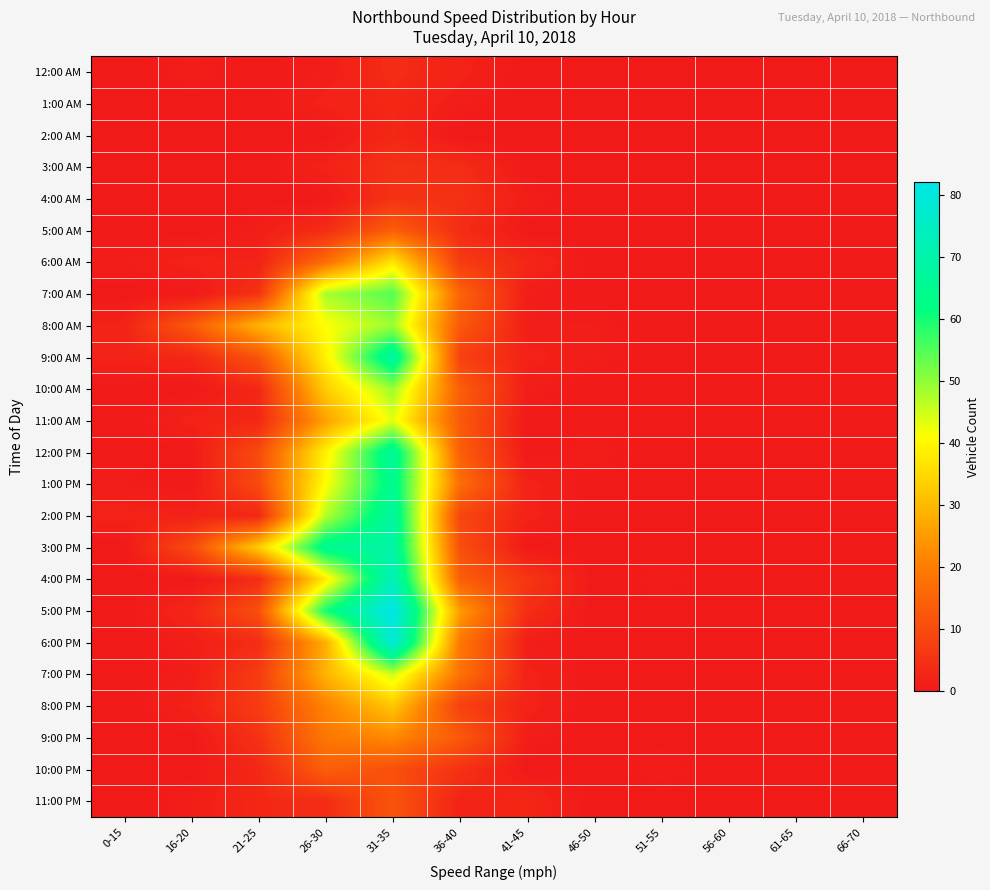

Reading left to right, extract all data points from this chart.

12:00 AM: 0-15=0	16-20=1	21-25=0	26-30=1	31-35=4	36-40=2	41-45=0	46-50=0	51-55=0	56-60=0	61-65=0	66-70=0
1:00 AM: 0-15=0	16-20=0	21-25=0	26-30=2	31-35=3	36-40=1	41-45=0	46-50=0	51-55=0	56-60=0	61-65=0	66-70=0
2:00 AM: 0-15=0	16-20=0	21-25=0	26-30=0	31-35=3	36-40=0	41-45=0	46-50=0	51-55=0	56-60=0	61-65=0	66-70=0
3:00 AM: 0-15=0	16-20=0	21-25=0	26-30=2	31-35=5	36-40=4	41-45=0	46-50=0	51-55=0	56-60=0	61-65=0	66-70=0
4:00 AM: 0-15=0	16-20=0	21-25=0	26-30=0	31-35=5	36-40=5	41-45=1	46-50=0	51-55=0	56-60=0	61-65=0	66-70=0
5:00 AM: 0-15=0	16-20=0	21-25=1	26-30=4	31-35=14	36-40=4	41-45=0	46-50=0	51-55=0	56-60=0	61-65=0	66-70=0
6:00 AM: 0-15=1	16-20=2	21-25=2	26-30=17	31-35=37	36-40=7	41-45=3	46-50=0	51-55=0	56-60=0	61-65=0	66-70=0
7:00 AM: 0-15=0	16-20=0	21-25=5	26-30=48	31-35=55	36-40=15	41-45=1	46-50=0	51-55=0	56-60=0	61-65=0	66-70=0
8:00 AM: 0-15=2	16-20=13	21-25=29	26-30=41	31-35=49	36-40=13	41-45=1	46-50=1	51-55=0	56-60=0	61-65=0	66-70=0
9:00 AM: 0-15=2	16-20=3	21-25=12	26-30=39	31-35=68	36-40=8	41-45=2	46-50=1	51-55=0	56-60=0	61-65=0	66-70=0
10:00 AM: 0-15=0	16-20=0	21-25=3	26-30=33	31-35=49	36-40=14	41-45=1	46-50=0	51-55=0	56-60=0	61-65=0	66-70=0
11:00 AM: 0-15=0	16-20=2	21-25=3	26-30=26	31-35=43	36-40=13	41-45=0	46-50=0	51-55=0	56-60=0	61-65=0	66-70=0
12:00 PM: 0-15=0	16-20=0	21-25=10	26-30=39	31-35=67	36-40=14	41-45=0	46-50=1	51-55=0	56-60=0	61-65=0	66-70=0
1:00 PM: 0-15=1	16-20=0	21-25=10	26-30=41	31-35=65	36-40=17	41-45=2	46-50=0	51-55=0	56-60=0	61-65=0	66-70=0
2:00 PM: 0-15=2	16-20=2	21-25=3	26-30=47	31-35=68	36-40=9	41-45=2	46-50=0	51-55=0	56-60=0	61-65=0	66-70=0
3:00 PM: 0-15=0	16-20=10	21-25=33	26-30=65	31-35=69	36-40=11	41-45=0	46-50=0	51-55=0	56-60=0	61-65=0	66-70=0
4:00 PM: 0-15=0	16-20=0	21-25=4	26-30=38	31-35=73	36-40=14	41-45=6	46-50=0	51-55=1	56-60=0	61-65=0	66-70=0
5:00 PM: 0-15=0	16-20=3	21-25=11	26-30=60	31-35=82	36-40=25	41-45=4	46-50=0	51-55=0	56-60=0	61-65=0	66-70=0
6:00 PM: 0-15=0	16-20=1	21-25=4	26-30=28	31-35=79	36-40=19	41-45=1	46-50=0	51-55=0	56-60=0	61-65=0	66-70=0
7:00 PM: 0-15=0	16-20=1	21-25=7	26-30=29	31-35=45	36-40=18	41-45=2	46-50=0	51-55=0	56-60=0	61-65=0	66-70=0
8:00 PM: 0-15=0	16-20=2	21-25=7	26-30=21	31-35=32	36-40=8	41-45=2	46-50=0	51-55=0	56-60=0	61-65=0	66-70=0
9:00 PM: 0-15=0	16-20=0	21-25=5	26-30=19	31-35=22	36-40=13	41-45=1	46-50=0	51-55=0	56-60=0	61-65=0	66-70=0
10:00 PM: 0-15=0	16-20=0	21-25=3	26-30=14	31-35=11	36-40=5	41-45=0	46-50=0	51-55=1	56-60=0	61-65=0	66-70=0
11:00 PM: 0-15=0	16-20=1	21-25=3	26-30=4	31-35=12	36-40=2	41-45=3	46-50=0	51-55=0	56-60=0	61-65=0	66-70=0